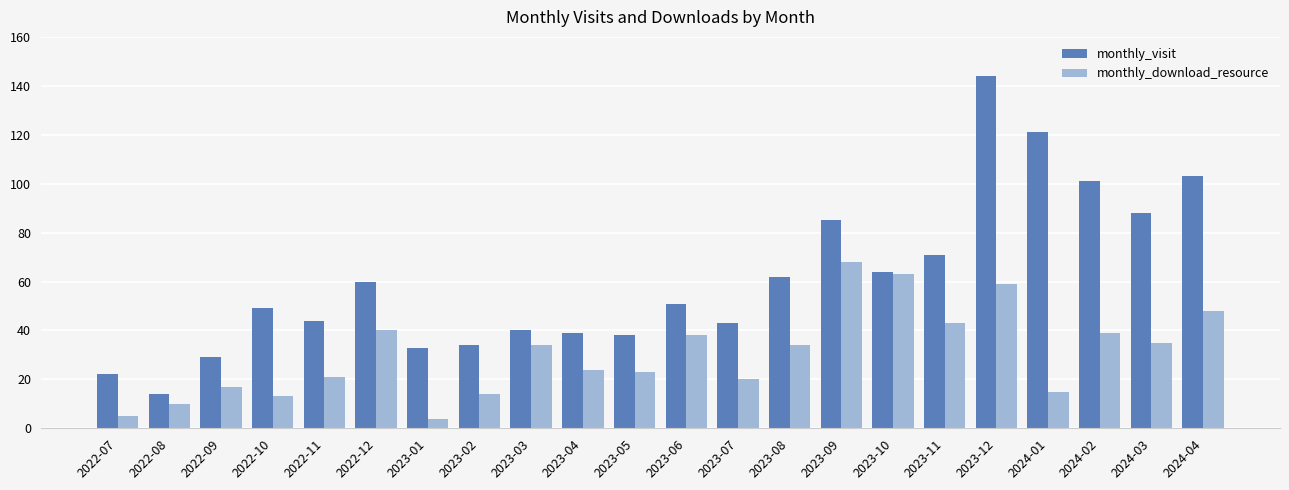

What is the minimum value shown in the chart?

4